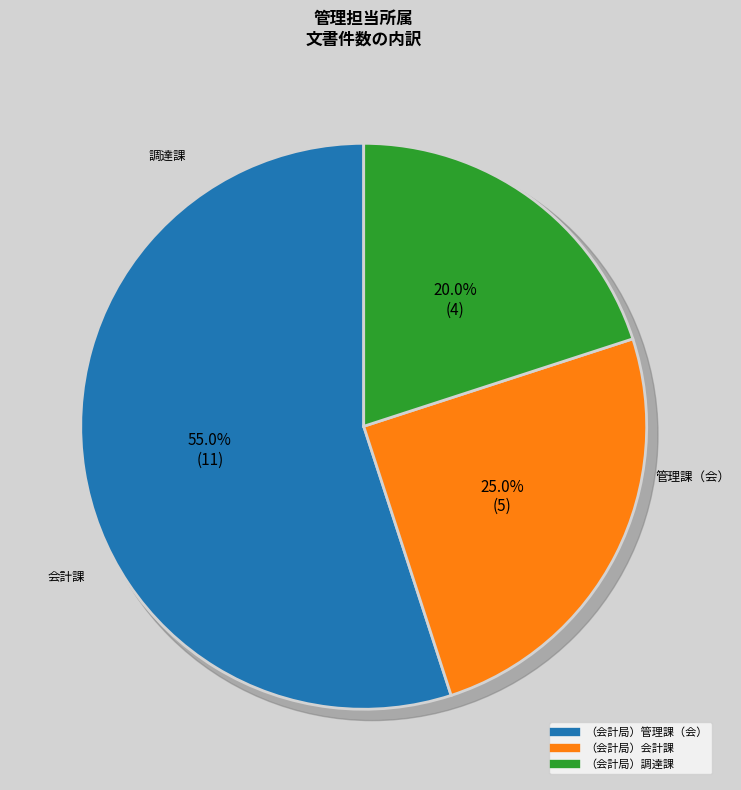

How many slices are in this pie chart?

3